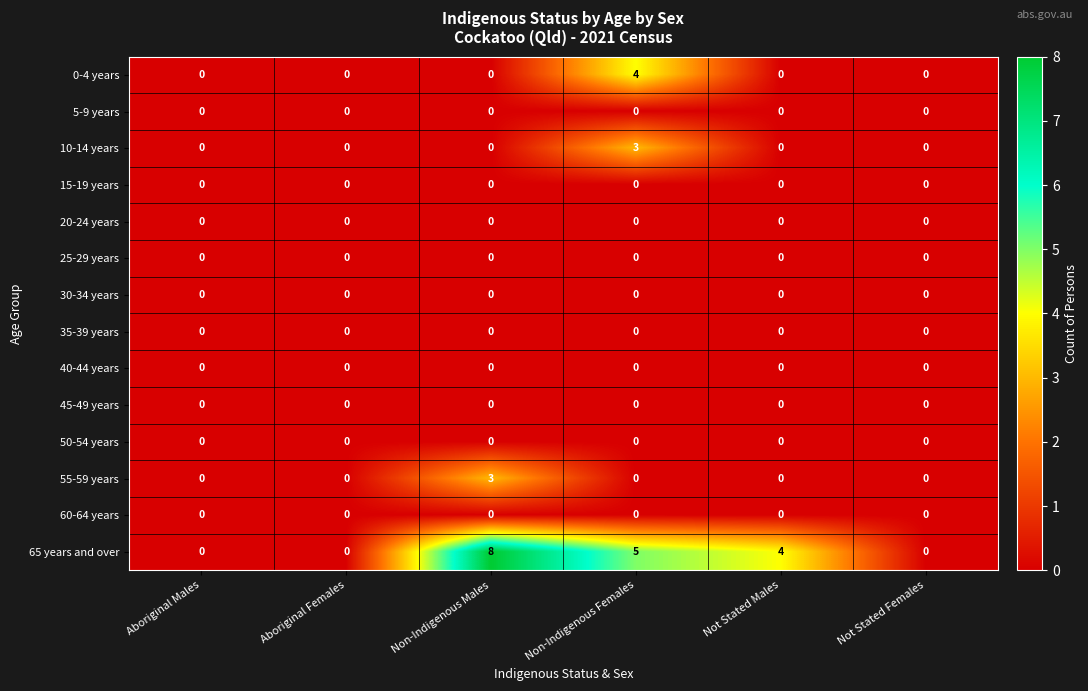

Which series changed the most between Aboriginal Males and Non-Indigenous Females?

65 years and over